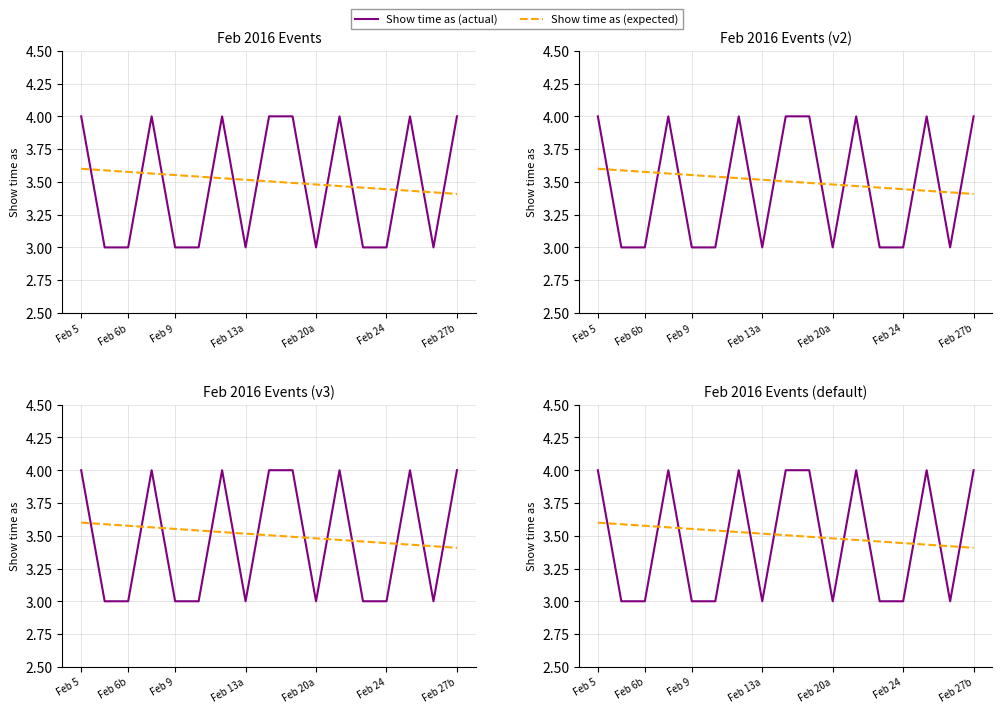

What are all the series names shown in the legend?

Show time as (actual), Show time as (expected)